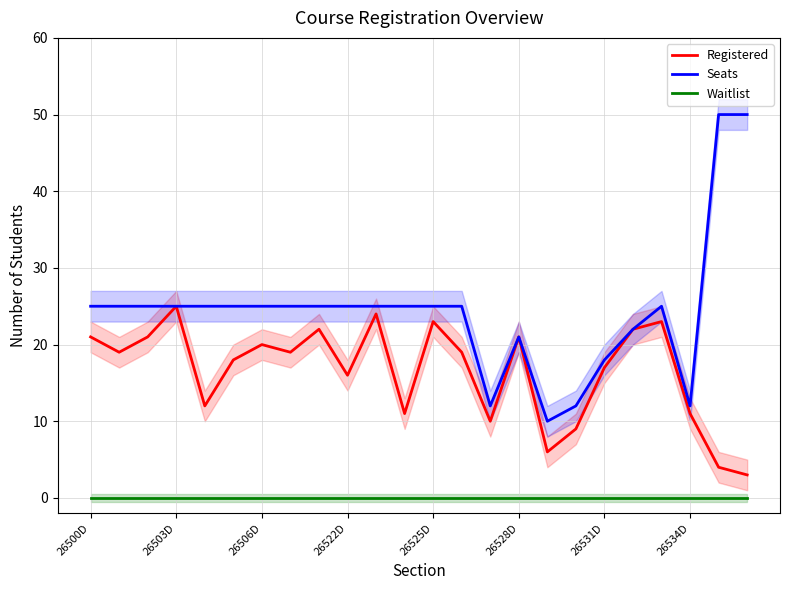

The Registered series shows 22 at 8. True or false?

True